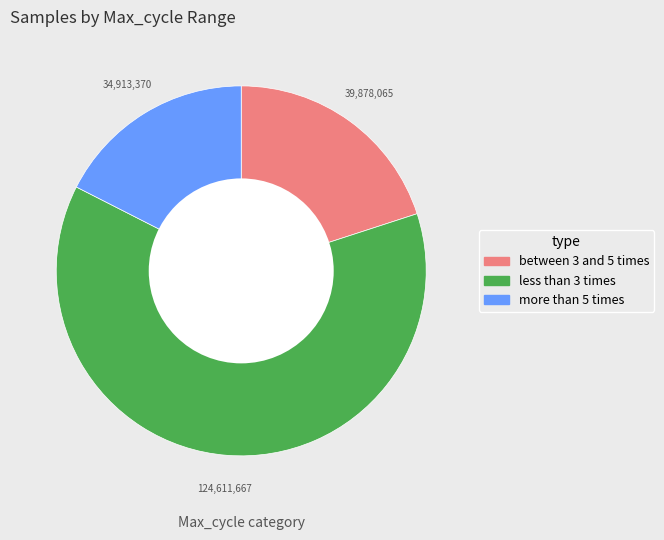

Count the number of slices in the pie.

3